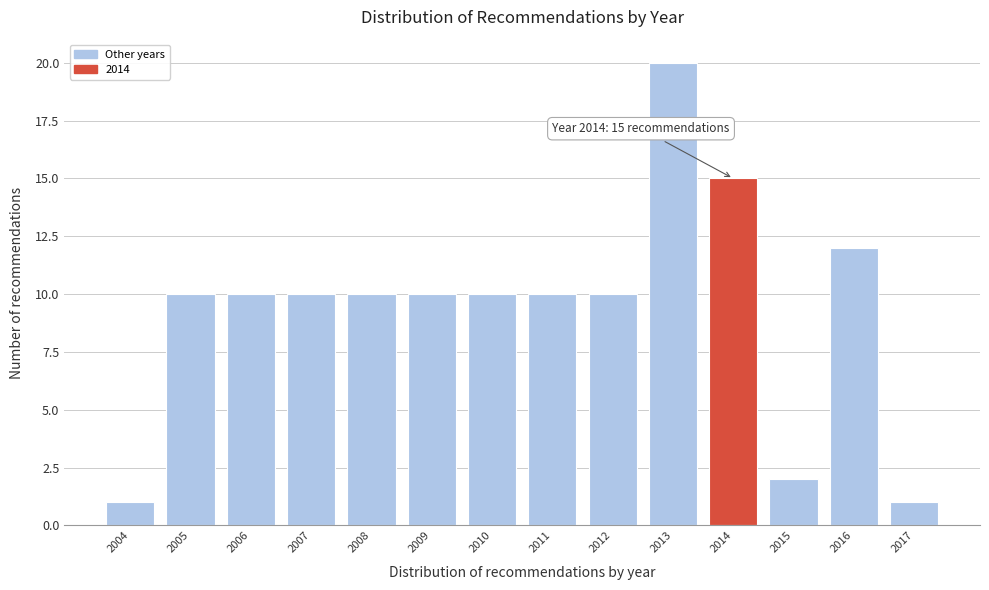

Reading left to right, list all the values displayed in this chart.

2004=1	2005=10	2006=10	2007=10	2008=10	2009=10	2010=10	2011=10	2012=10	2013=20	2014=15	2015=2	2016=12	2017=1